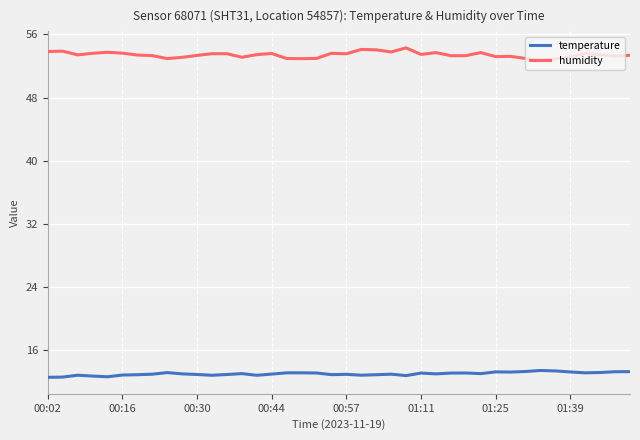

List the series in order of their overall mean, lowest first.

temperature, humidity